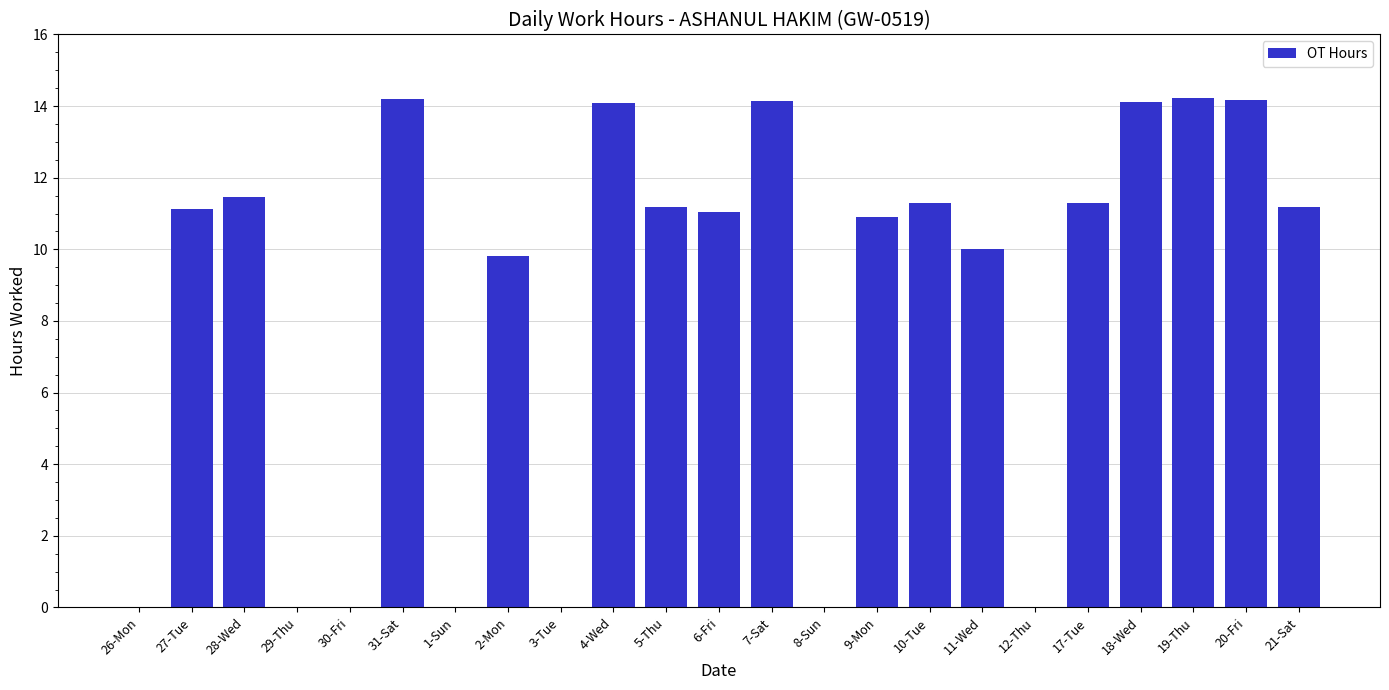

What is the change in value from 30-Fri to 17-Tue?

+11.3